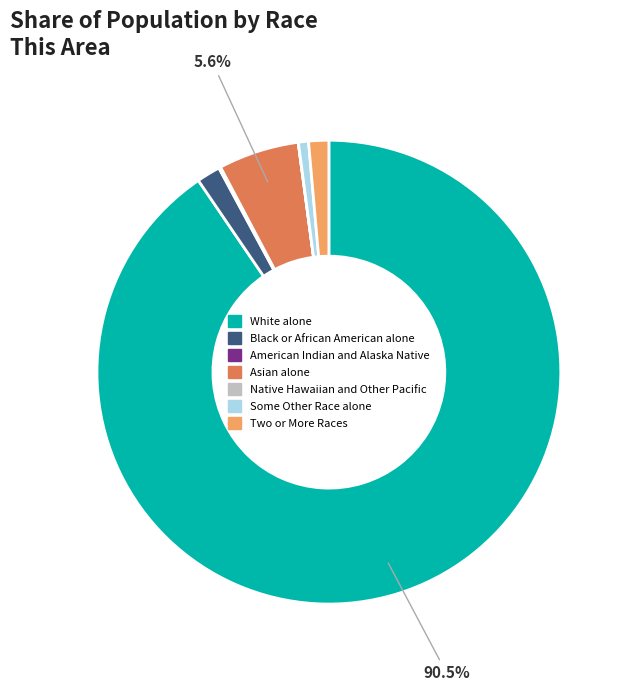

Which slice is the largest?

White alone